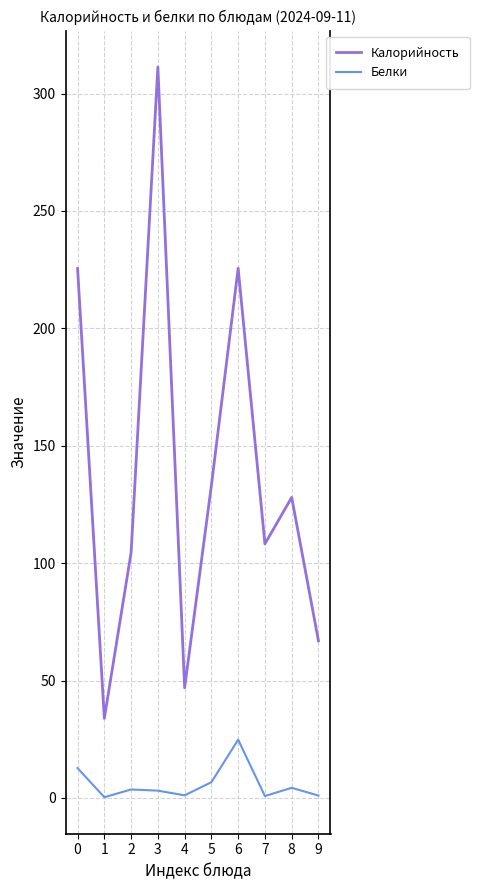

What is the greatest value displayed?

311.3